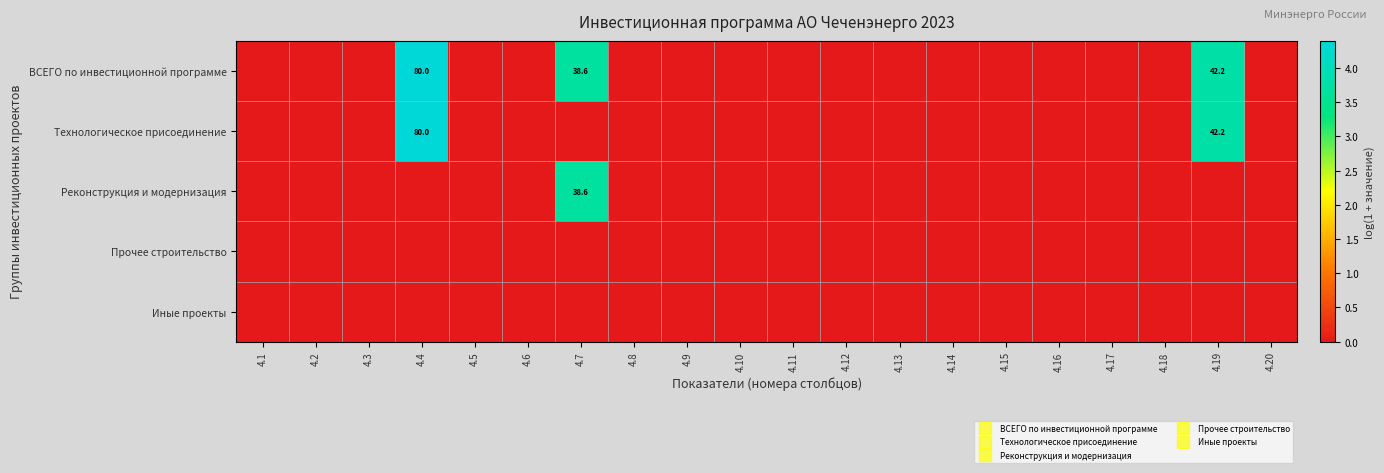

At which category is the sum across all series the highest?

4.4